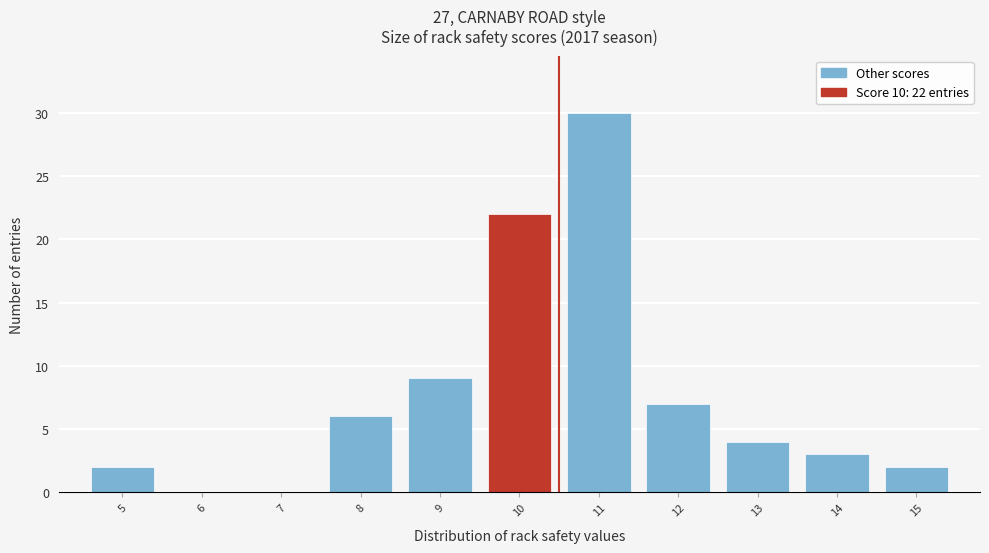

Over which range of the x-axis is the bar tallest?

10.5 to 11.5